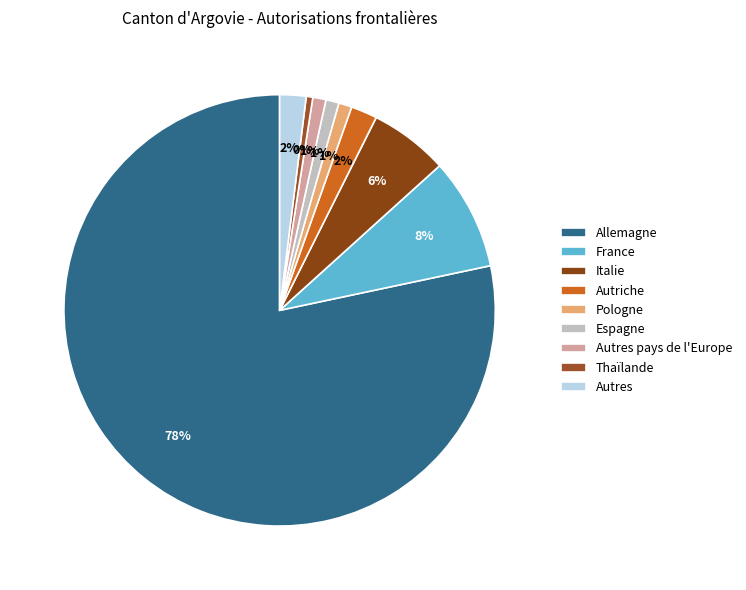

How many segments does this pie chart have?

9